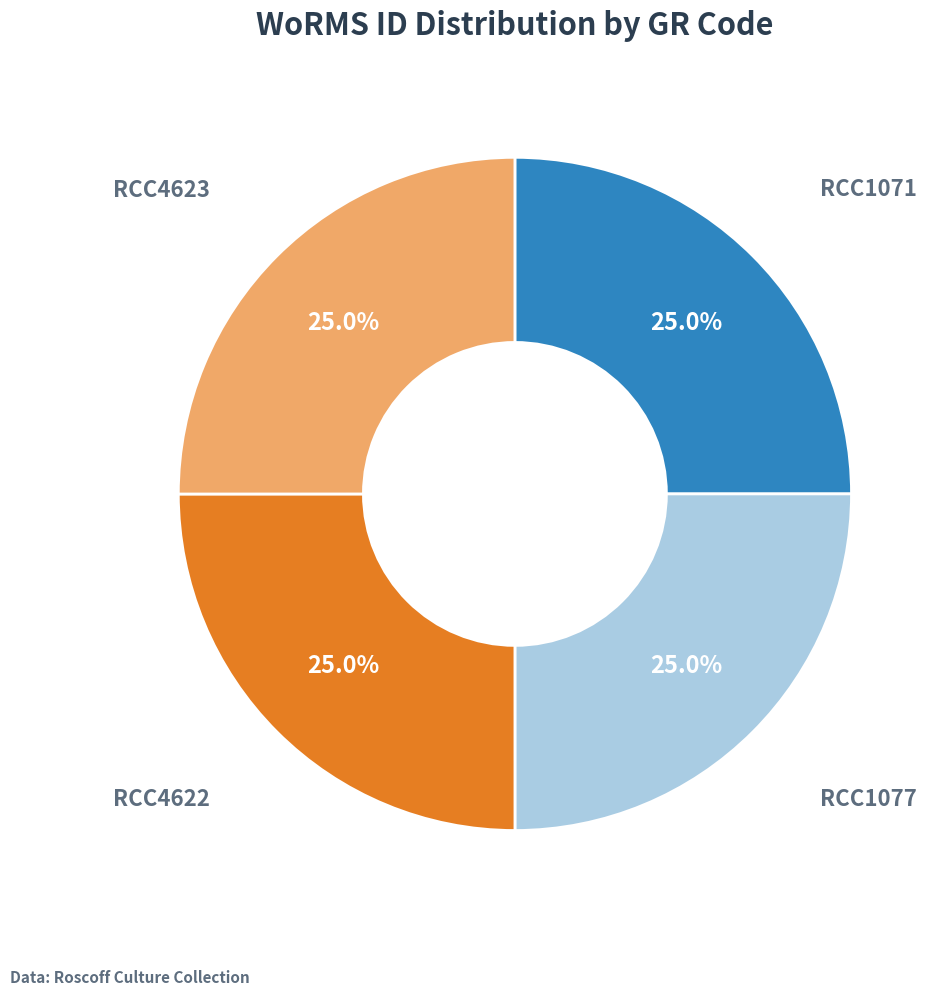

Is there any slice that represents more than half of the pie?

No